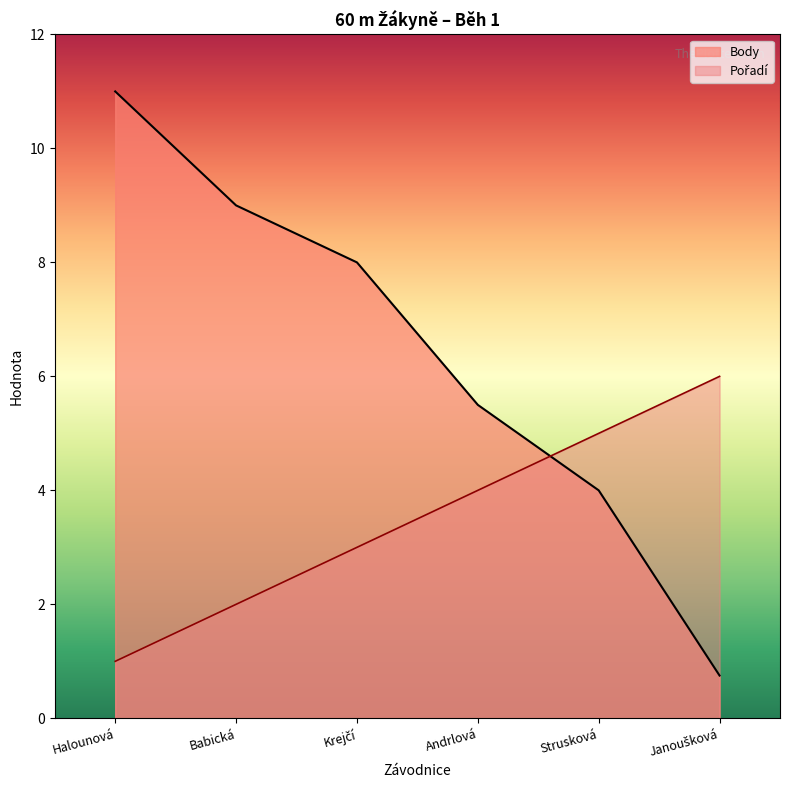

What is the total value across all series at Krejčí?

11.0